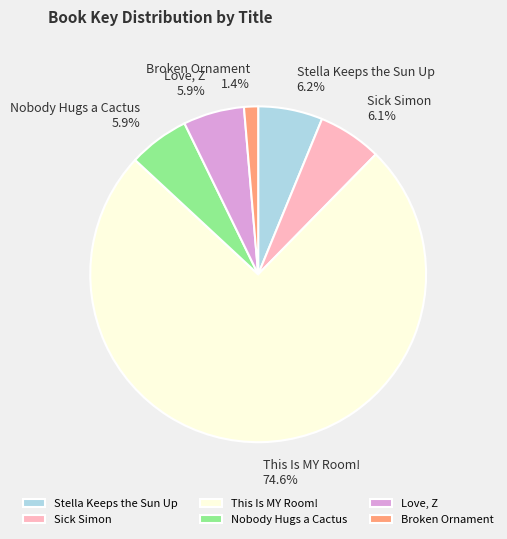

Count the number of slices in the pie.

6